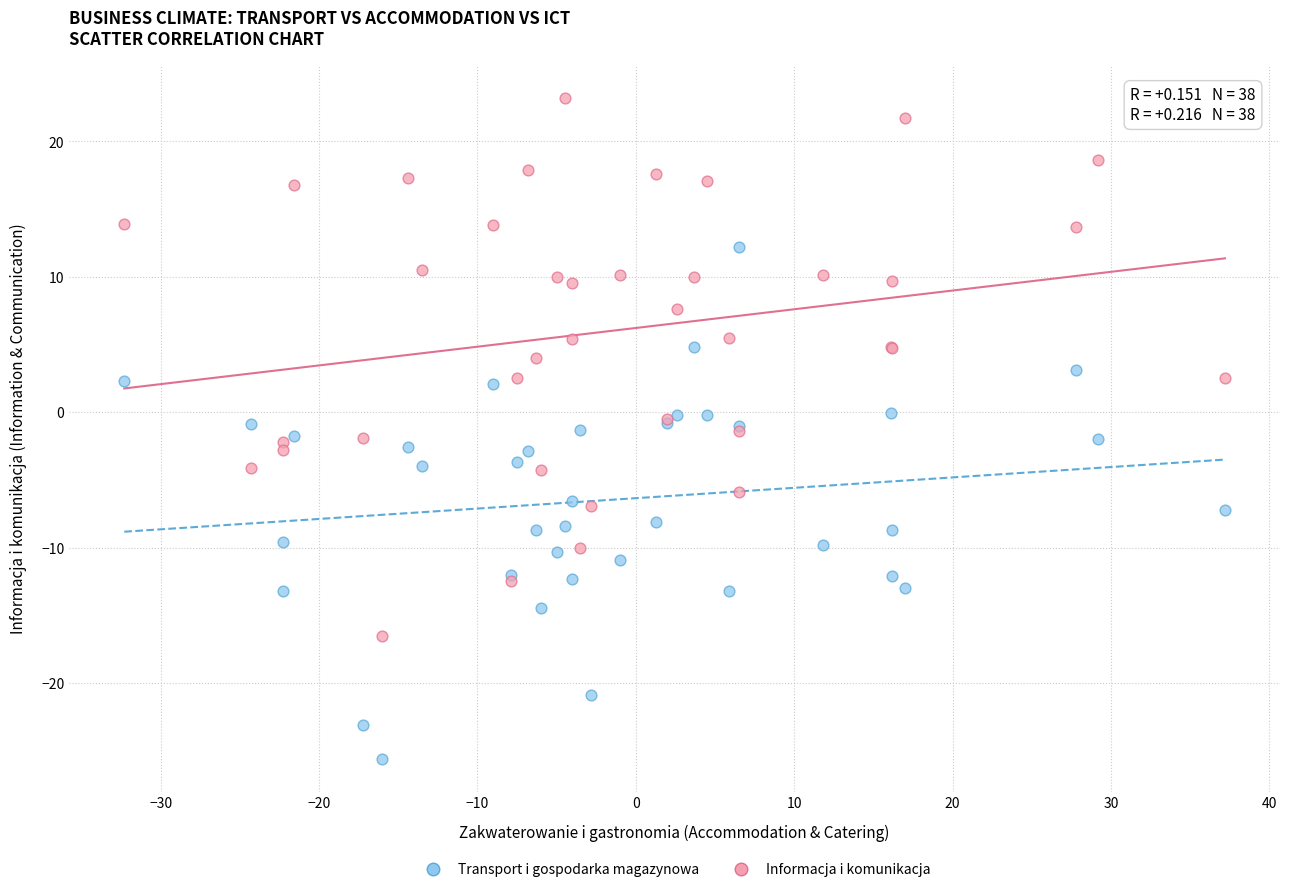

Which series contains the highest Y value?

Informacja i komunikacja